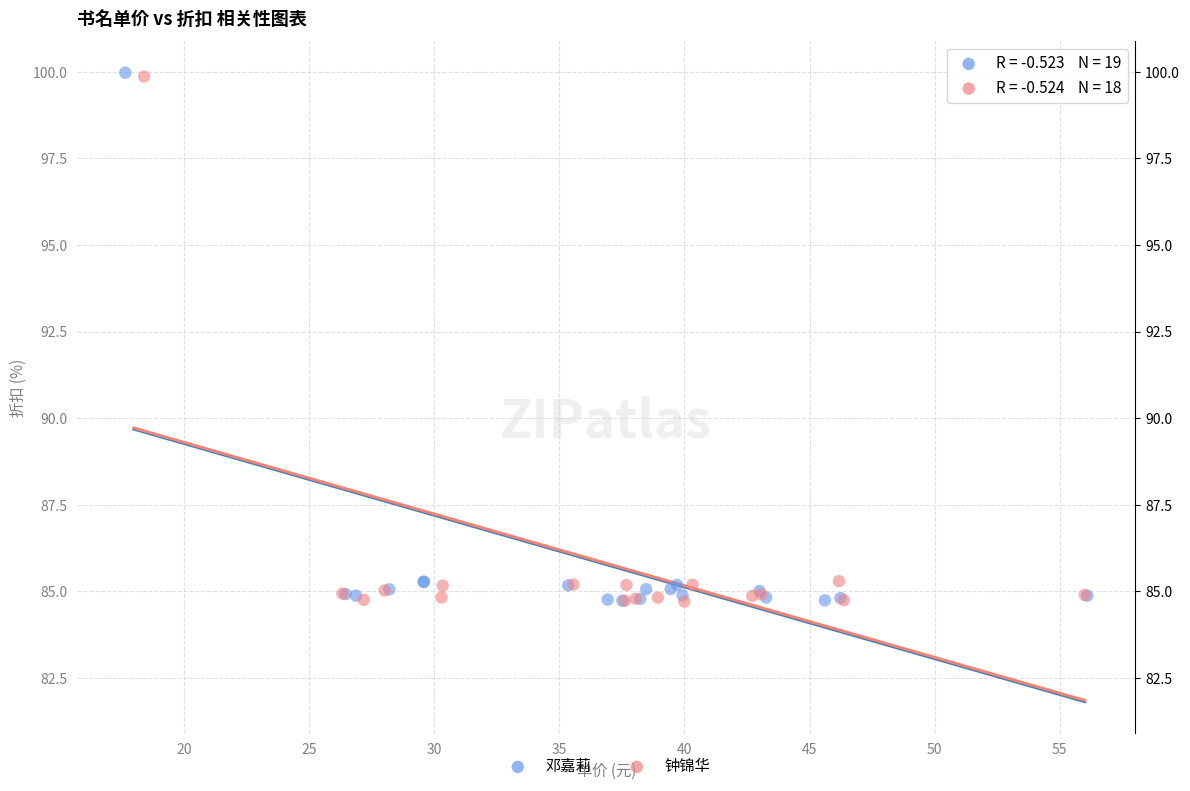

Which series has the widest spread of Y values?

邓嘉莉